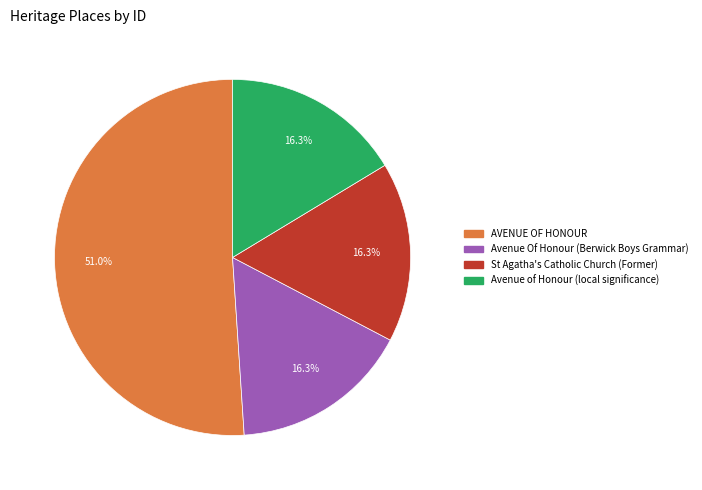

Is the sum of St Agatha's Catholic Church (Former) and AVENUE OF HONOUR greater than half?

Yes